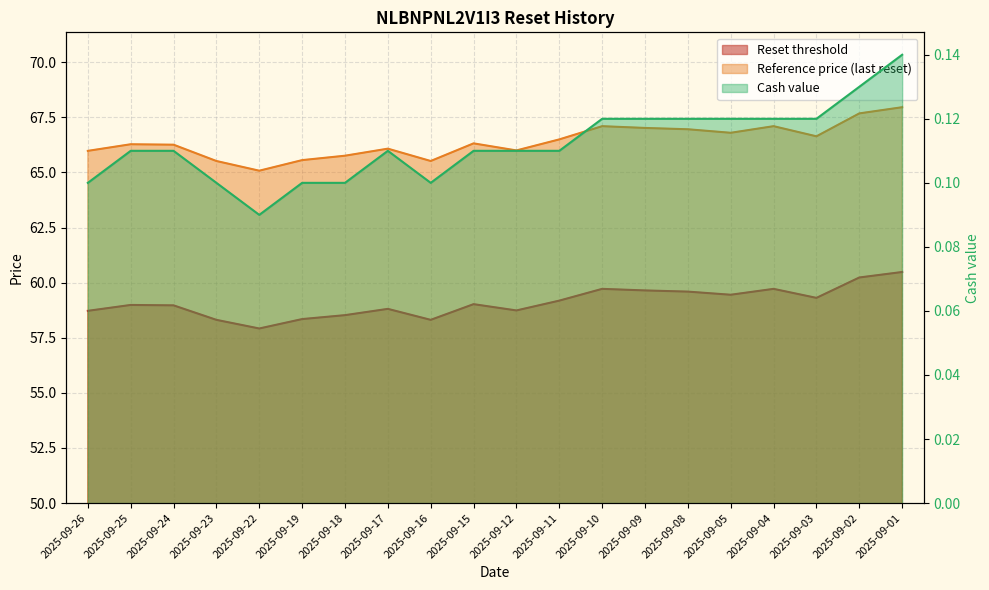

How many values in the Reference price series are below 66?

6